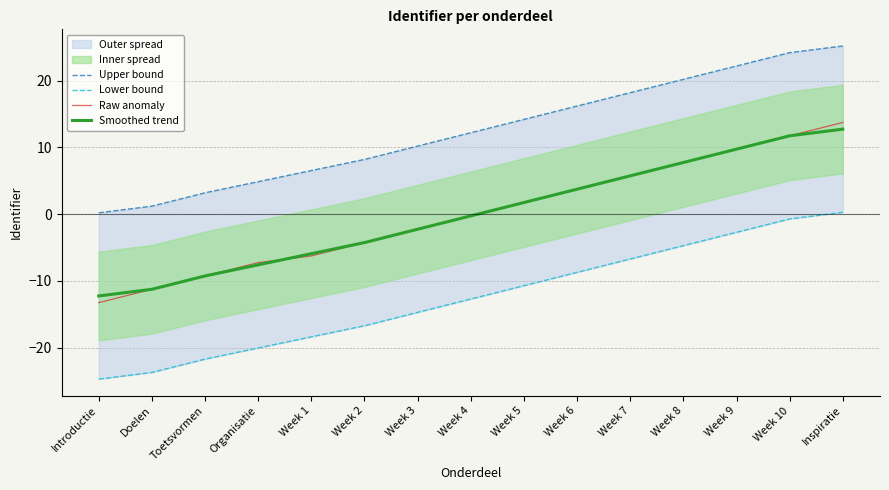

Reading right to left, transcribe all the data shown in this chart.

Upper bound: Inspiratie=25.2	Week 10=24.2	Week 9=22.2	Week 8=20.2	Week 7=18.2	Week 6=16.2	Week 5=14.2	Week 4=12.2	Week 3=10.2	Week 2=8.2	Week 1=6.5	Organisatie=4.9	Toetsvormen=3.2	Doelen=1.2	Introductie=0.2
Lower bound: Inspiratie=0.3	Week 10=-0.7	Week 9=-2.7	Week 8=-4.7	Week 7=-6.7	Week 6=-8.7	Week 5=-10.7	Week 4=-12.7	Week 3=-14.7	Week 2=-16.7	Week 1=-18.4	Organisatie=-20.1	Toetsvormen=-21.7	Doelen=-23.7	Introductie=-24.7
Raw anomaly: Inspiratie=13.7	Week 10=11.7	Week 9=9.7	Week 8=7.7	Week 7=5.7	Week 6=3.7	Week 5=1.7	Week 4=-0.3	Week 3=-2.3	Week 2=-4.3	Week 1=-6.3	Organisatie=-7.3	Toetsvormen=-9.3	Doelen=-11.3	Introductie=-13.3
Smoothed trend: Inspiratie=12.7	Week 10=11.7	Week 9=9.7	Week 8=7.7	Week 7=5.7	Week 6=3.7	Week 5=1.7	Week 4=-0.3	Week 3=-2.3	Week 2=-4.3	Week 1=-5.9	Organisatie=-7.6	Toetsvormen=-9.3	Doelen=-11.3	Introductie=-12.3